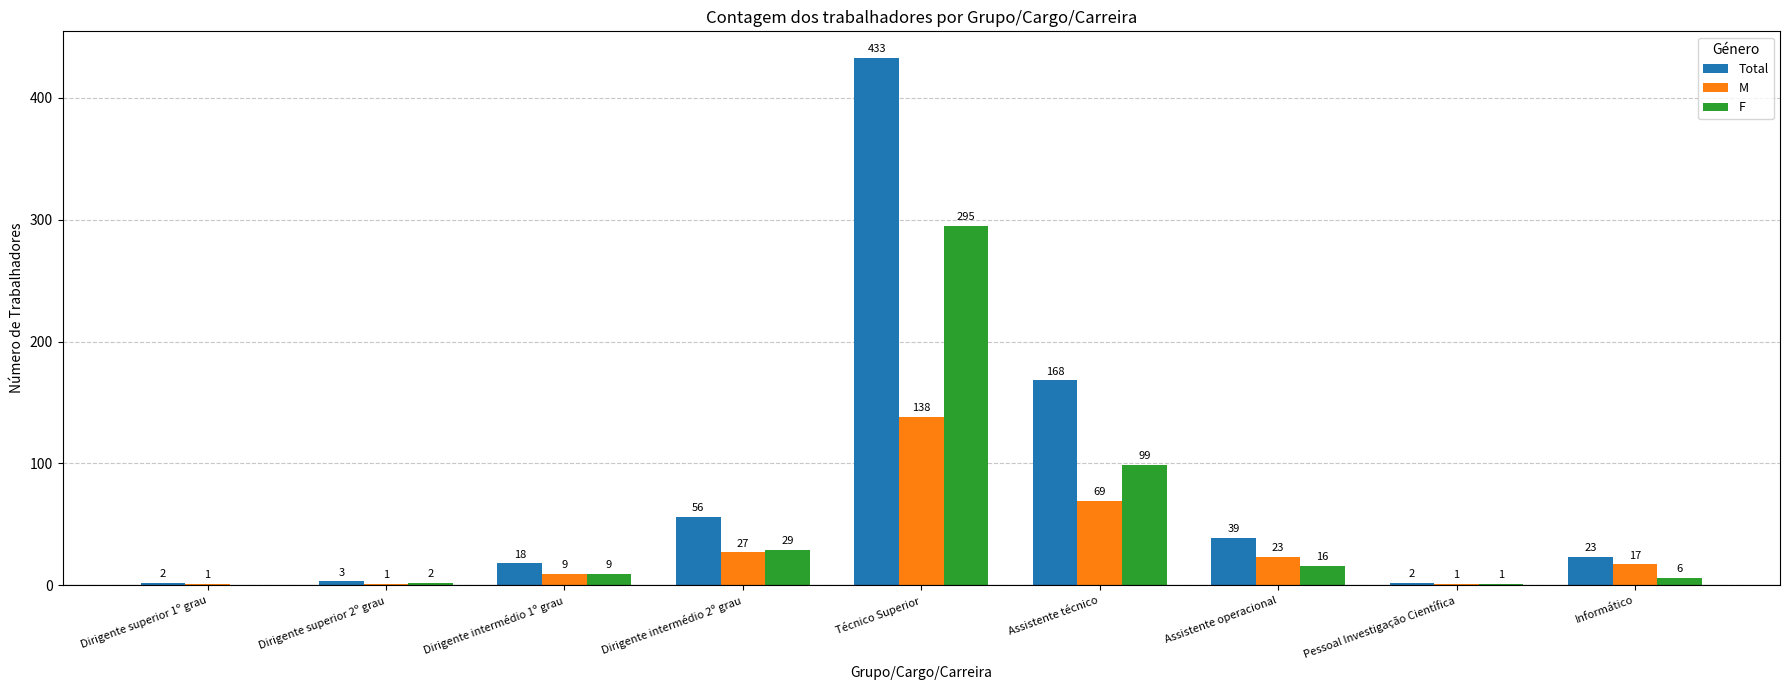

Reading left to right, what are all the values shown in this chart?

Total: Dirigente superior 1º grau=2	Dirigente superior 2º grau=3	Dirigente intermédio 1º grau=18	Dirigente intermédio 2º grau=56	Técnico Superior=433	Assistente técnico=168	Assistente operacional=39	Pessoal Investigação Científica=2	Informático=23
M: Dirigente superior 1º grau=1	Dirigente superior 2º grau=1	Dirigente intermédio 1º grau=9	Dirigente intermédio 2º grau=27	Técnico Superior=138	Assistente técnico=69	Assistente operacional=23	Pessoal Investigação Científica=1	Informático=17
F: Dirigente superior 1º grau=0	Dirigente superior 2º grau=2	Dirigente intermédio 1º grau=9	Dirigente intermédio 2º grau=29	Técnico Superior=295	Assistente técnico=99	Assistente operacional=16	Pessoal Investigação Científica=1	Informático=6